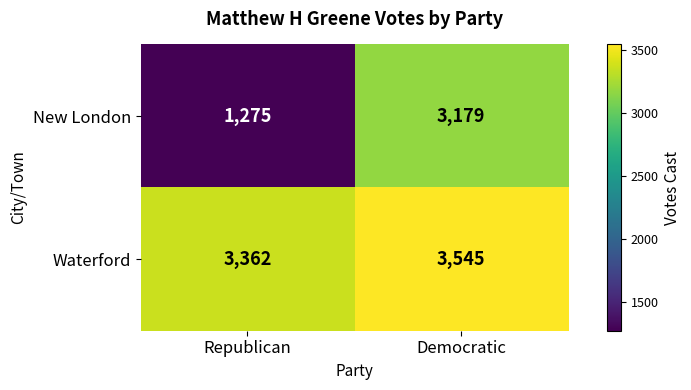

Where is New London nearest to the value 2227?

Republican